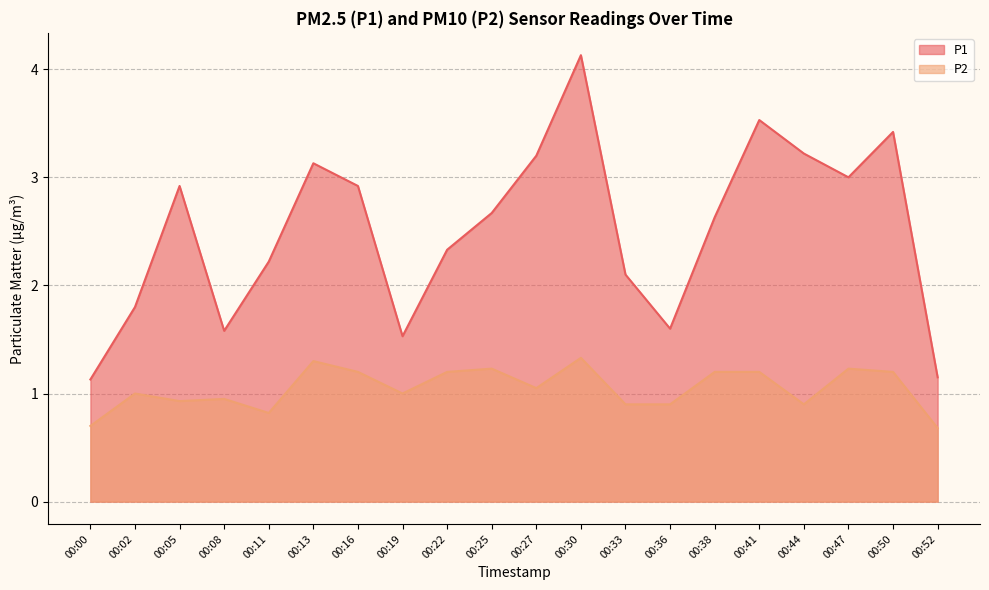

True or false: P2 has a value of 0.8 at 00:41.

False